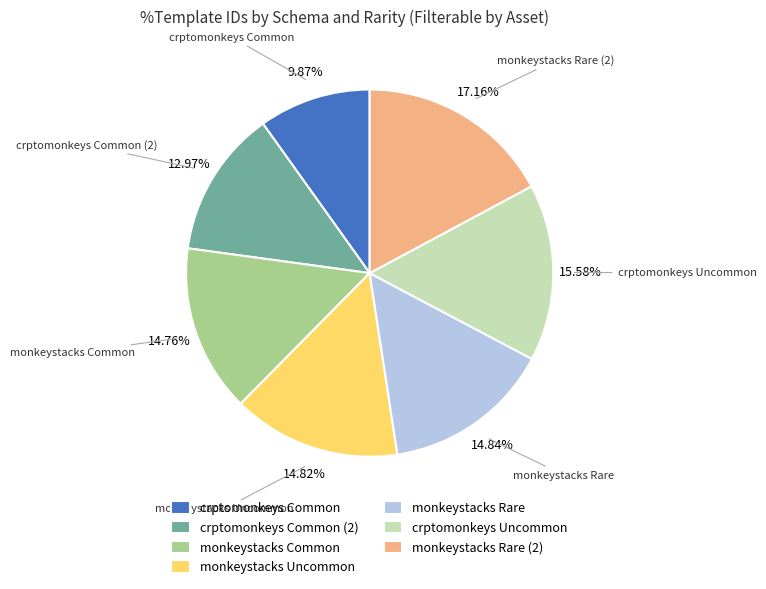

Approximately how many times larger is the value at crptomonkeys Uncommon compared to monkeystacks Uncommon?

1.1